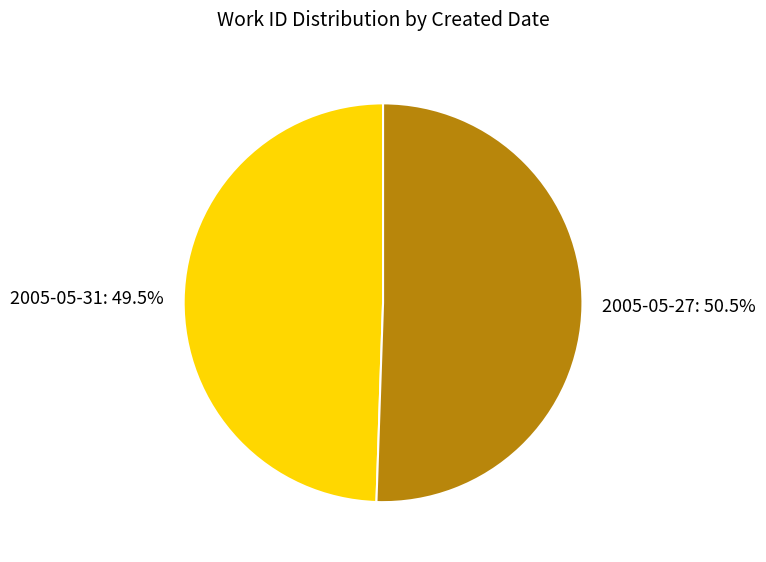

Does any single category account for the majority?

Yes